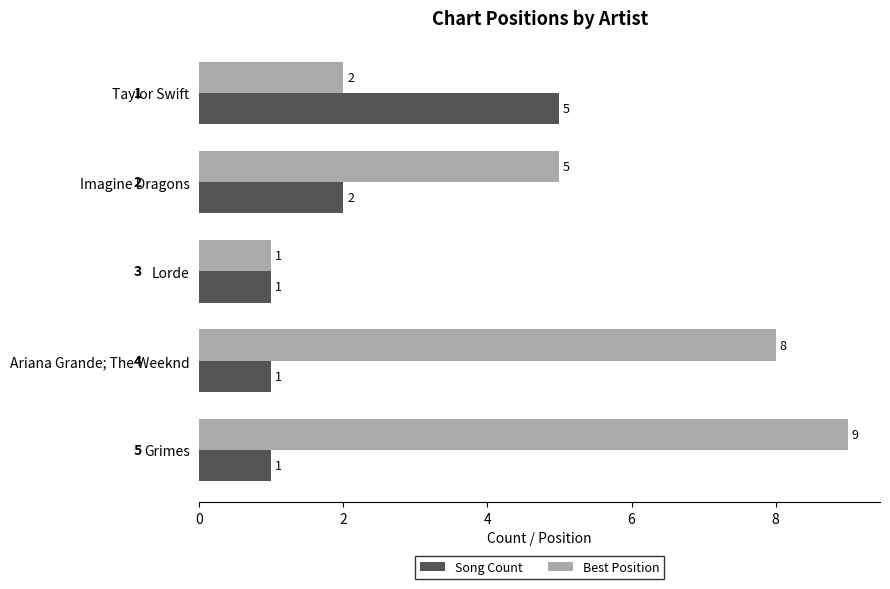

Is it true that Song Count equals 1 at Grimes?

True